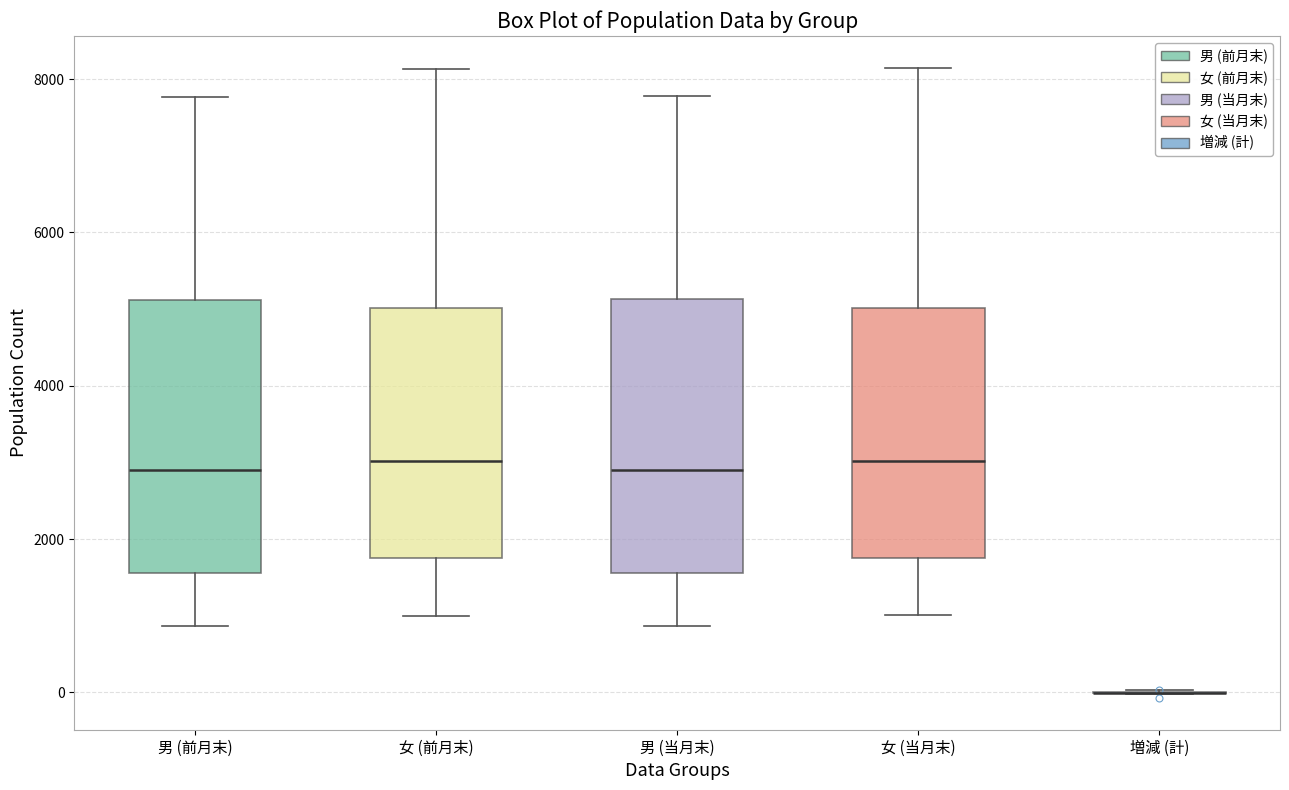

Reading left to right, transcribe this box plot: for each box, give where its median line is, the range the box spans, and where its two whiskers end, as read against the y-axis. The values are not printed on the chart, so give them approximately, as read against the axis.

男 (前月末): median 3000, box 1600 to 5200, whiskers 800 to 7800
女 (前月末): median 3000, box 1800 to 5000, whiskers 1000 to 8200
男 (当月末): median 2800, box 1600 to 5200, whiskers 800 to 7800
女 (当月末): median 3000, box 1800 to 5000, whiskers 1000 to 8200
増減 (計): box collapsed to a line at 0, whiskers 0 to 0